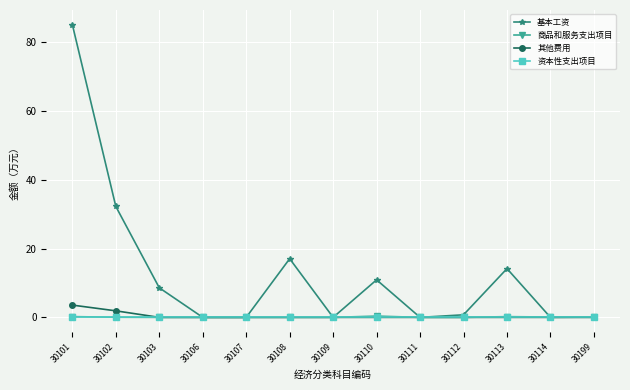

True or false: 基本工资 has more than 2 interior local peaks.

True